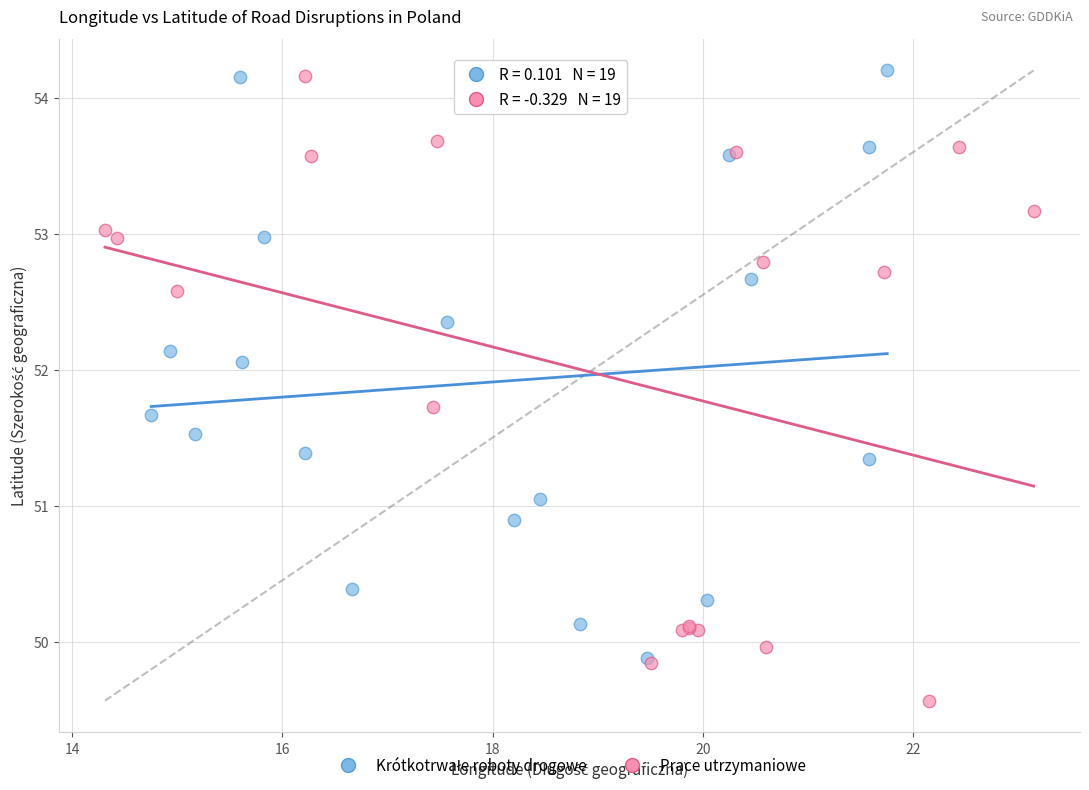

Which series reaches the minimum Y coordinate?

Prace utrzymaniowe